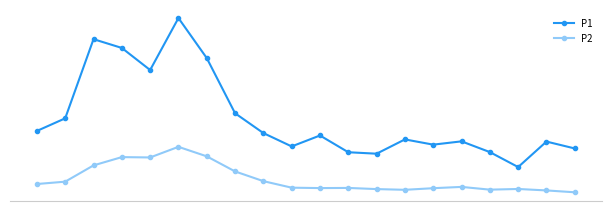

True or false: P1 has more than 0 points higher than both neighbors.

True